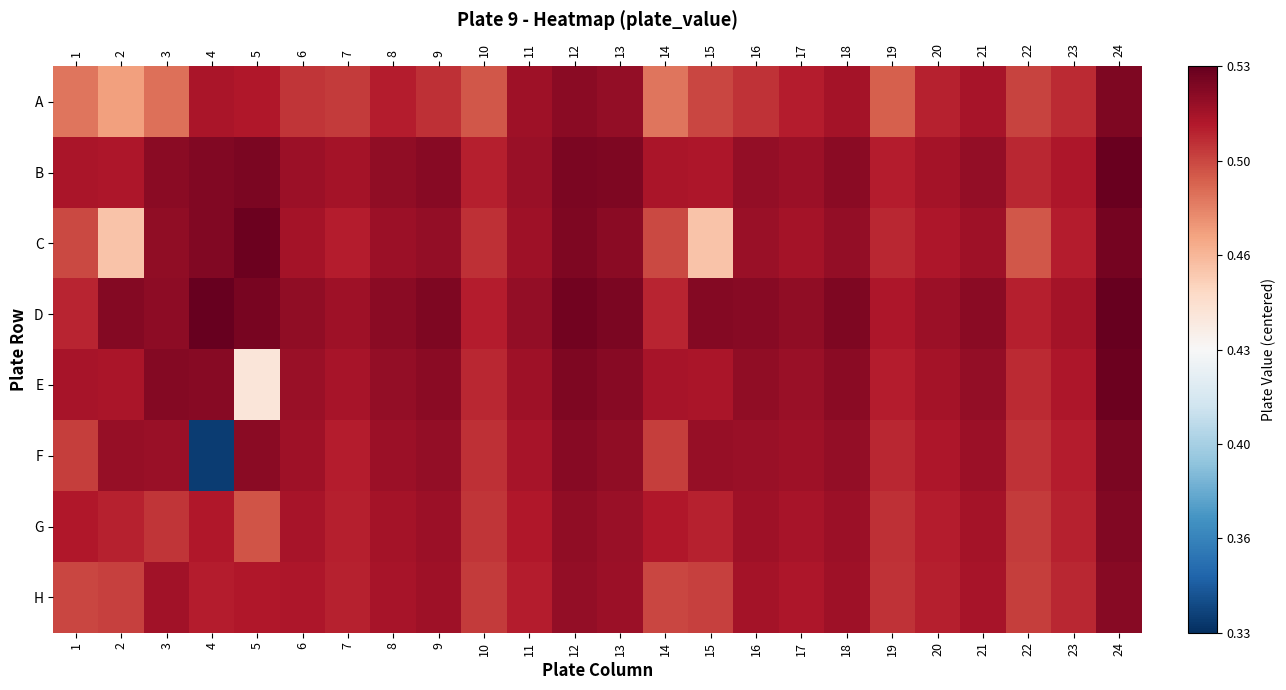

At 9, list the series in order from largest to smallest.

D, B, E, C, F, G, H, A